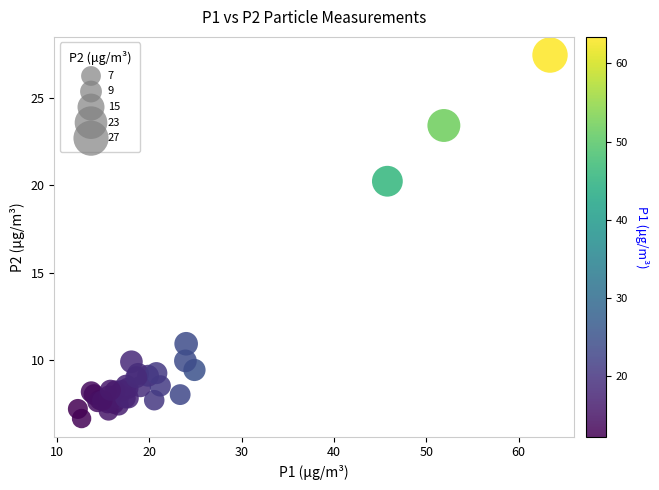

What Y value in the scatter plot is closest to 17?

20.2